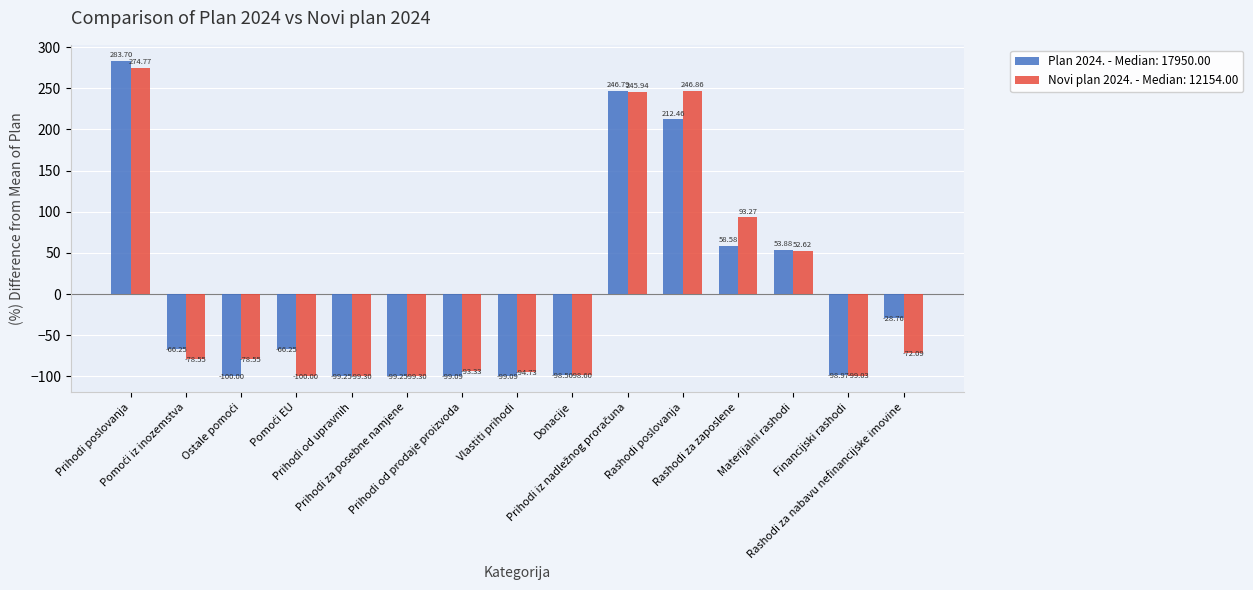

How many values in the Novi plan 2024. - Median: 12154.00 series exceed -78?

6